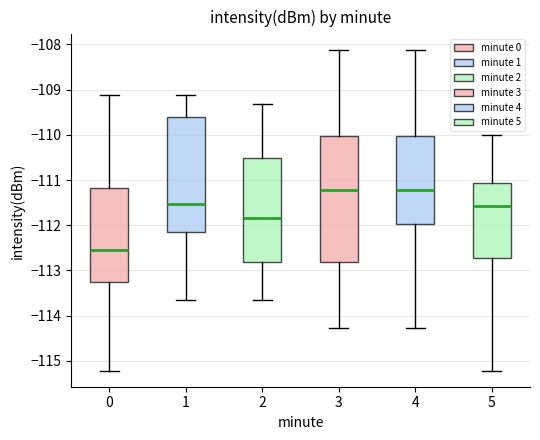

Where does the lower whisker of the box at x = 0 end on the y-axis? The values are not printed on the chart, so give them approximately, as read against the axis.

-115.2